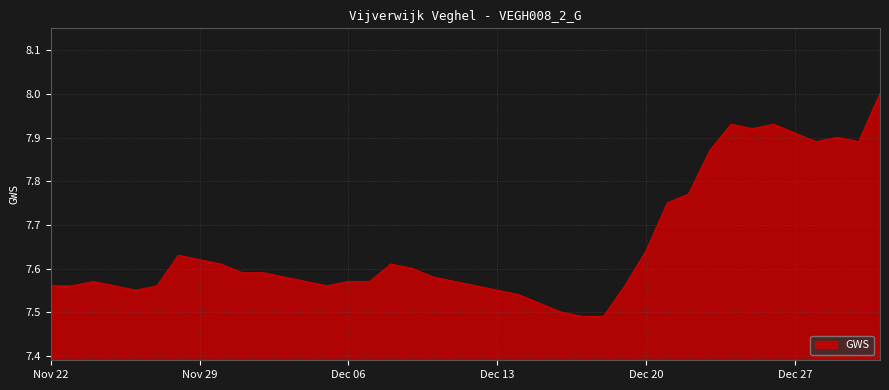

What is the maximum value shown in the chart?

8.0